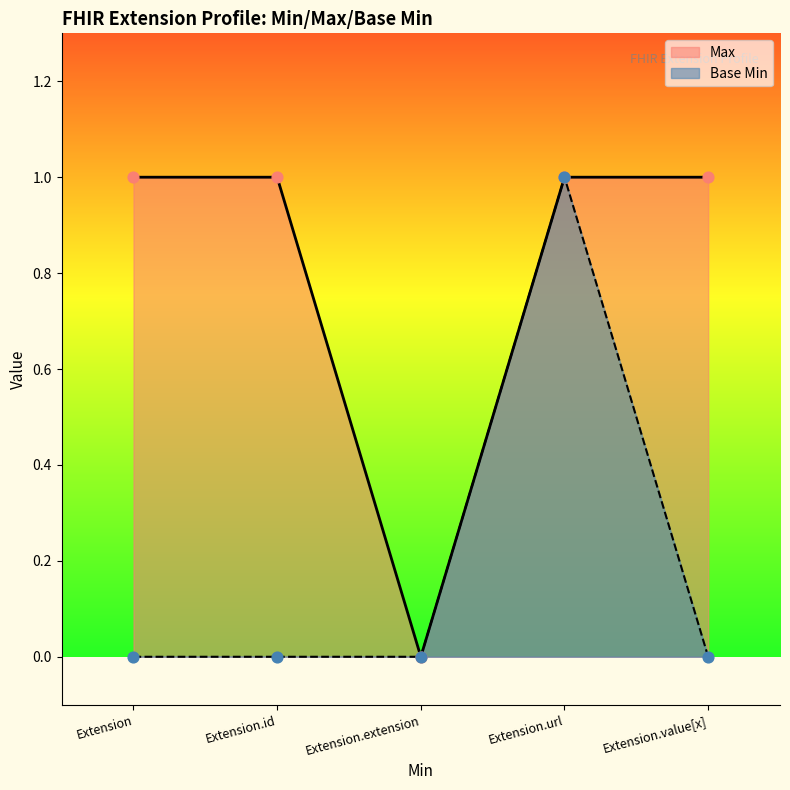

Is the value of Base Min at Extension.url greater than the value of Max at Extension?

No